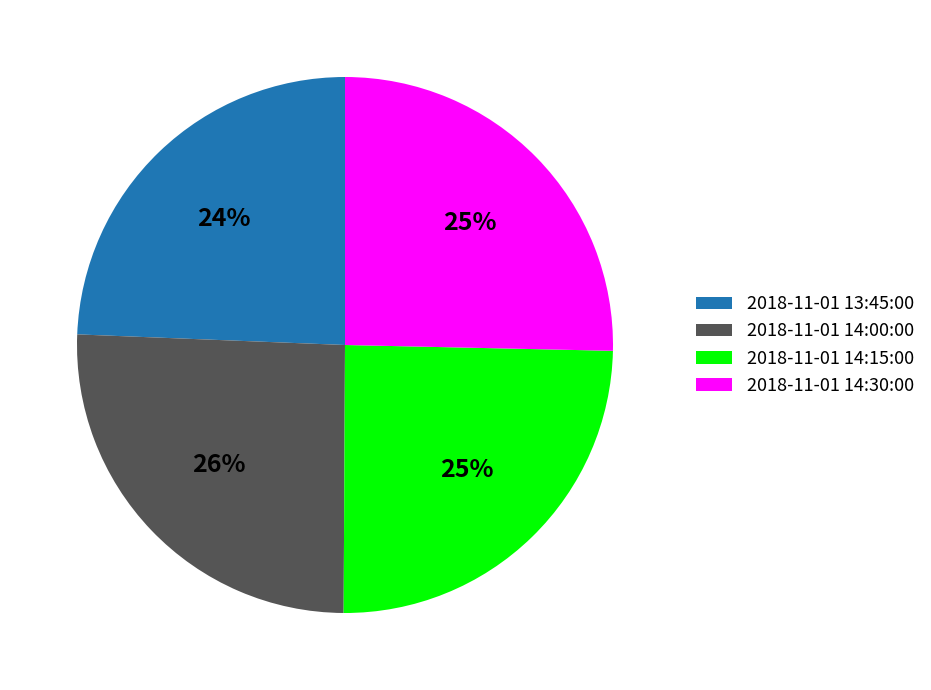

Does any single category account for the majority?

No